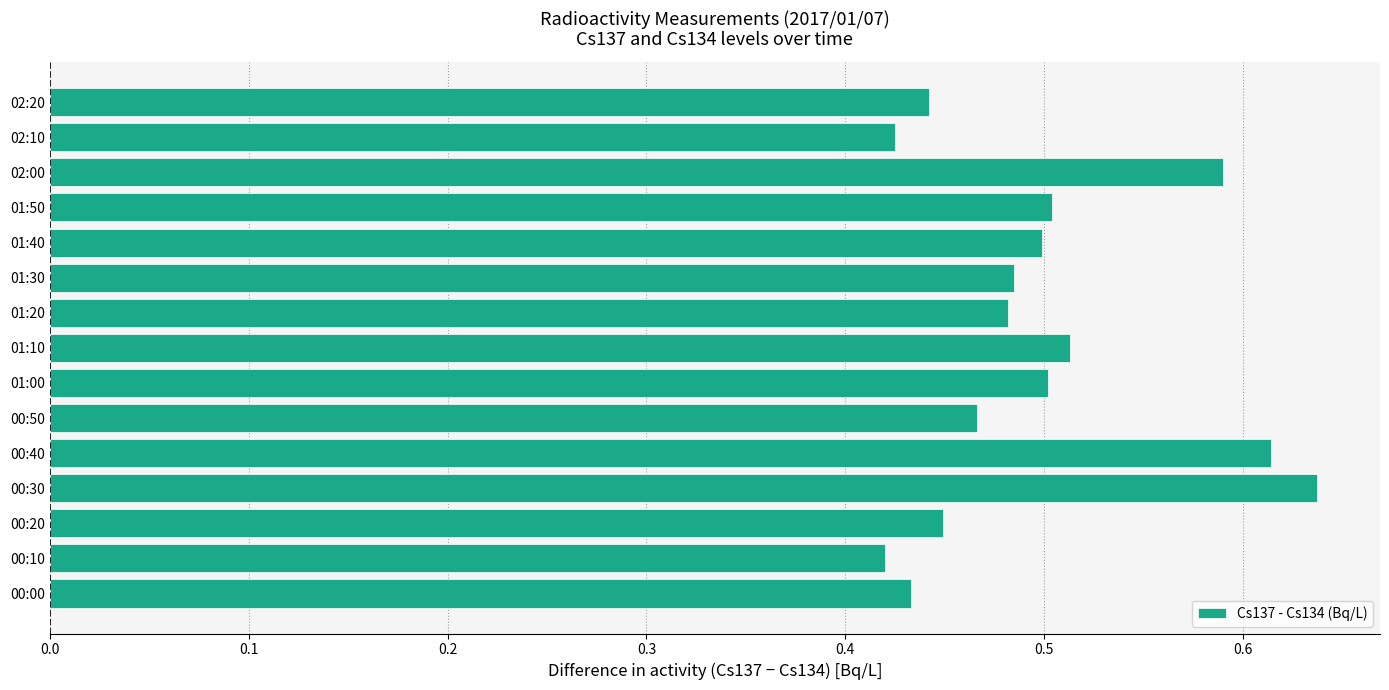

Does the chart contain stacked bars?

No